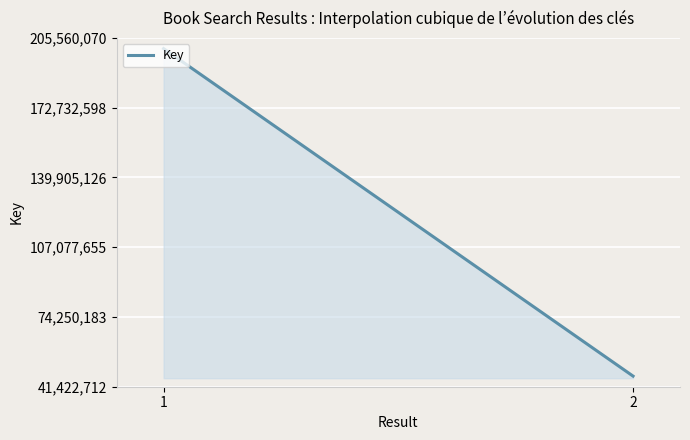

What is the greatest value displayed?

200560070.0